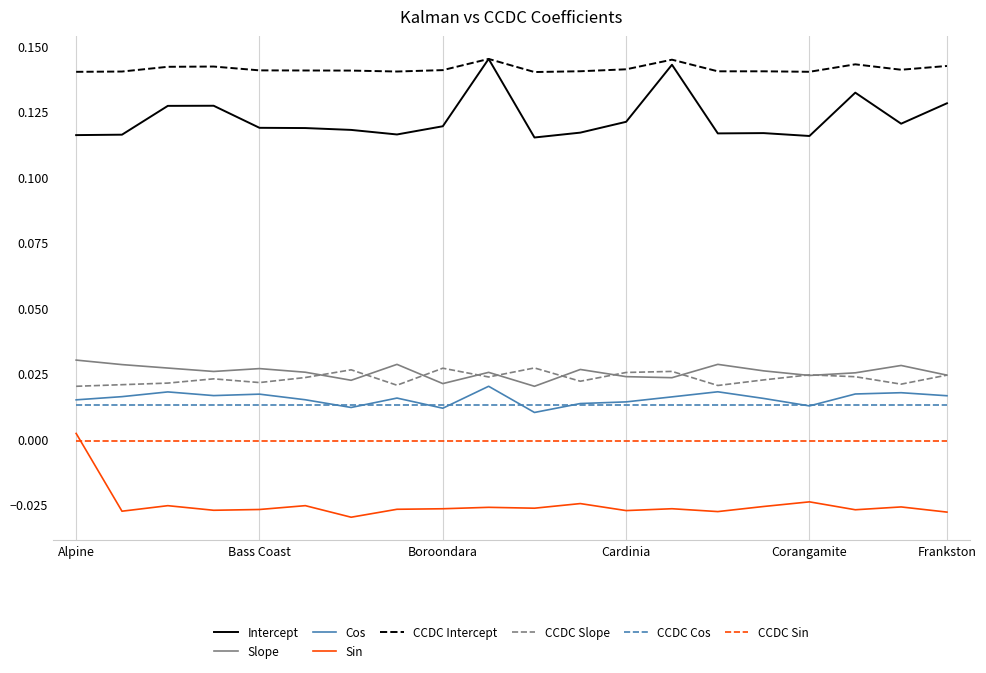

Which series has the largest total across all categories?

CCDC Intercept